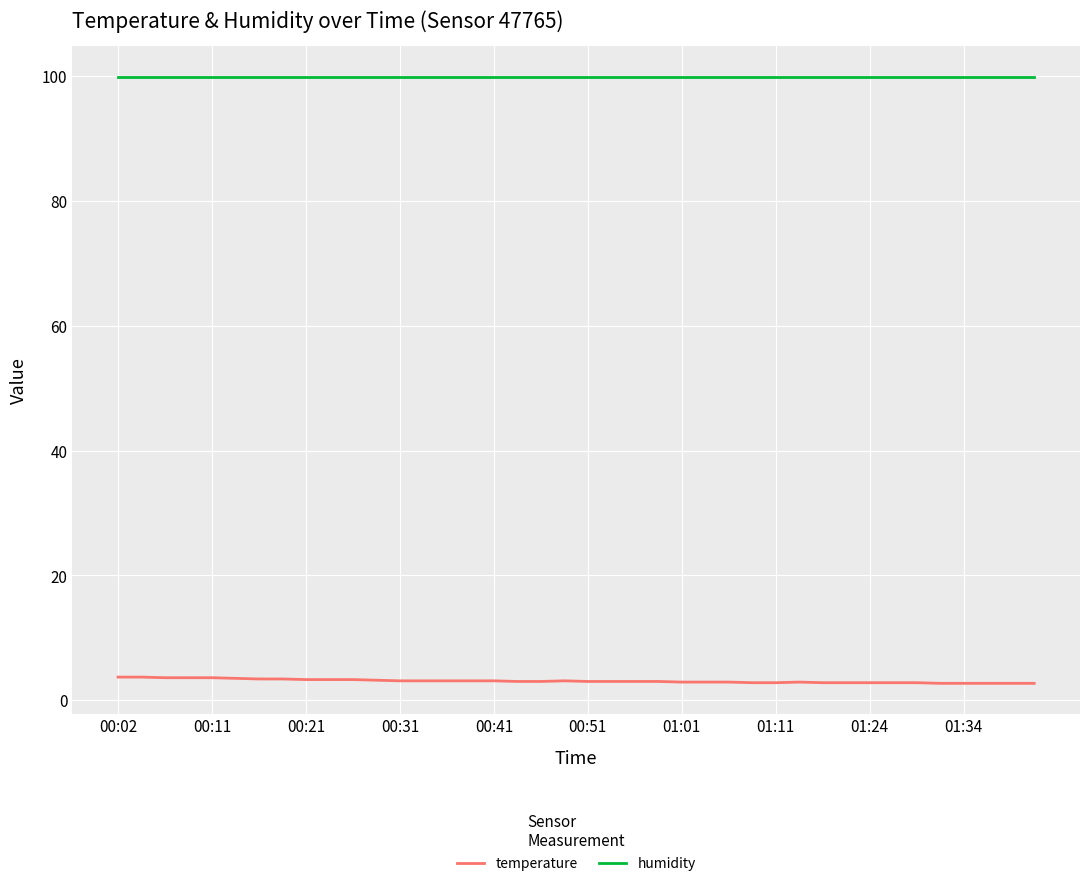

Which series has the largest total across all categories?

humidity